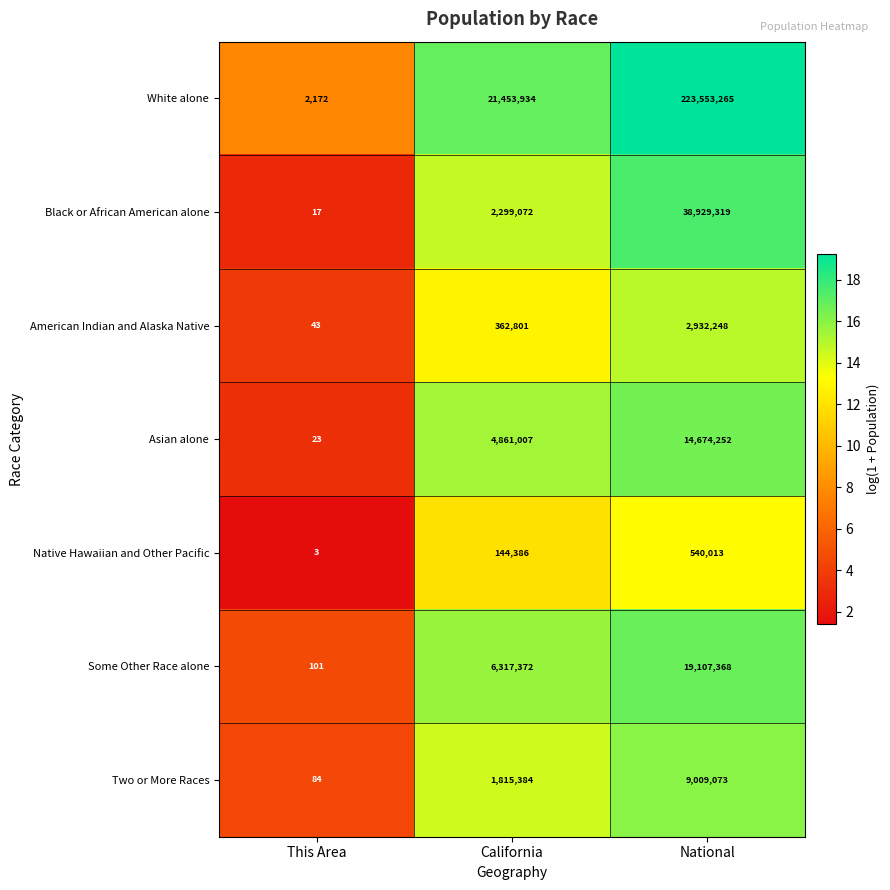

What is the difference between the highest and lowest values at This Area?

2169